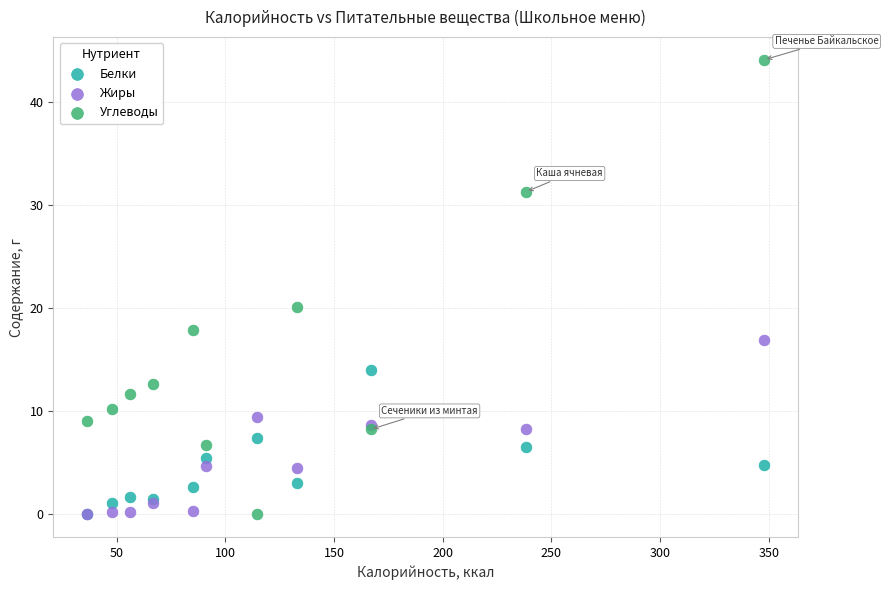

In the Углеводы series, what Y value is closest to 22?

20.1